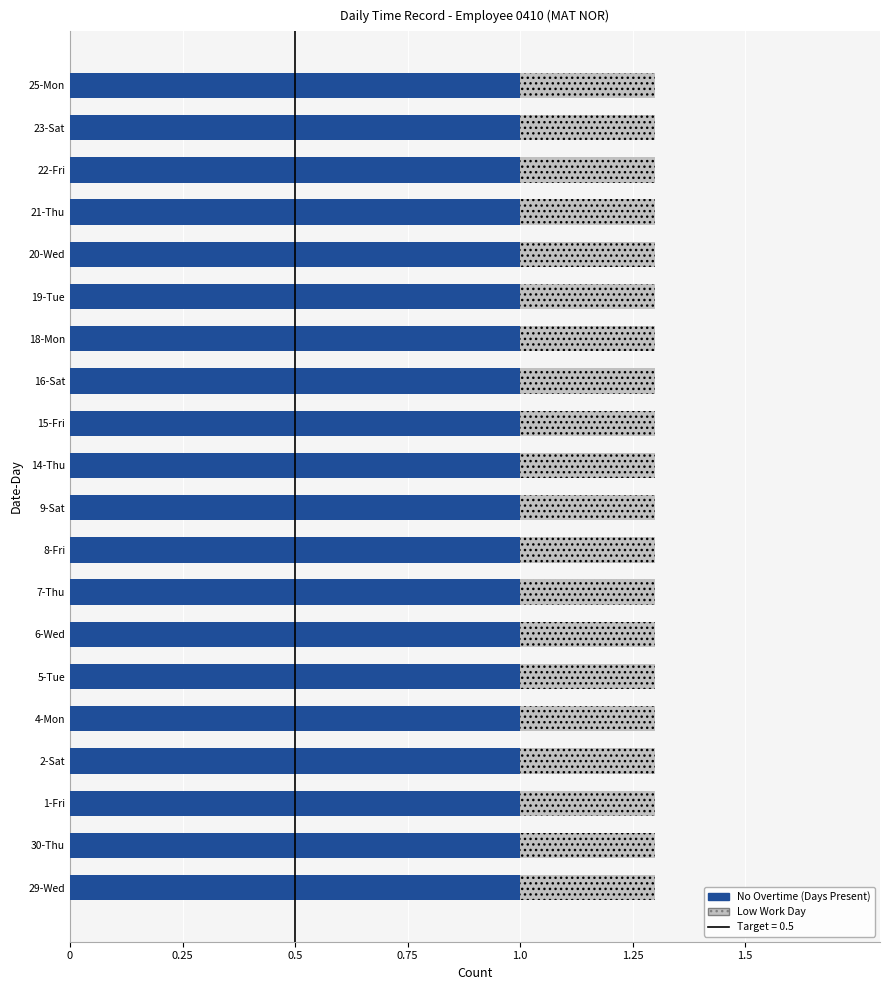

What is the total value across all series at 30-Thu?

1.3